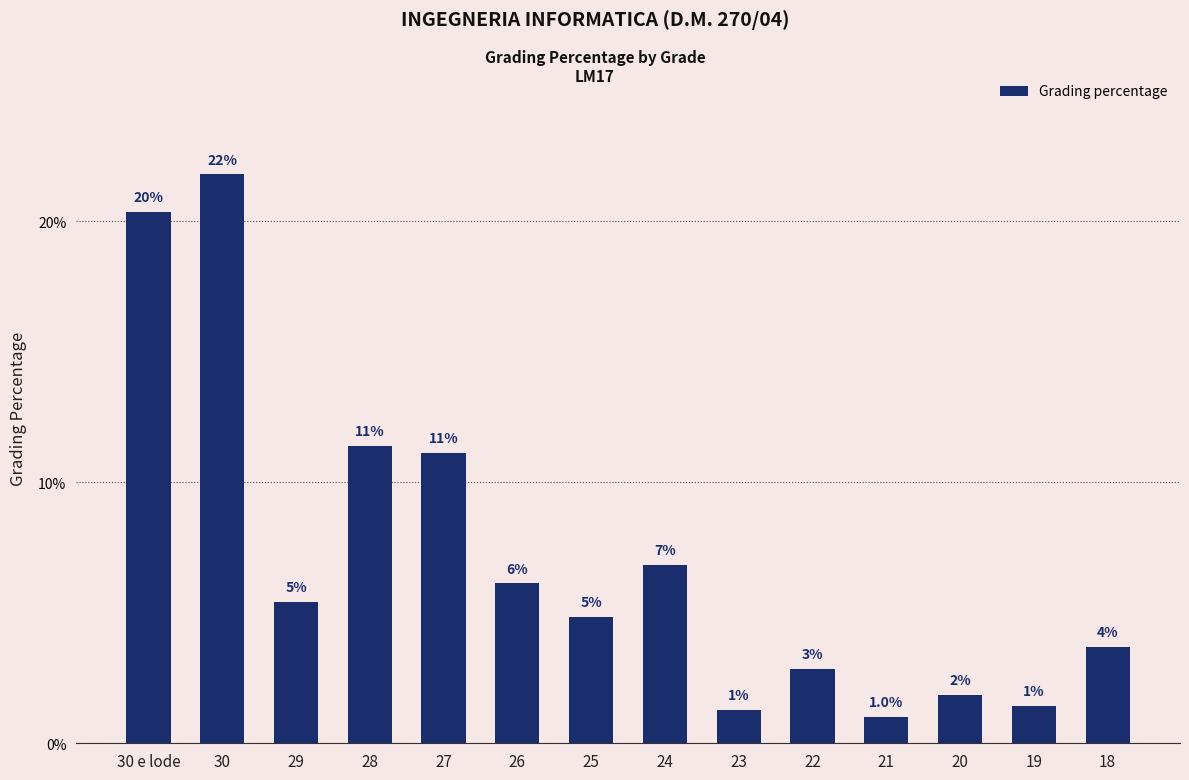

Rank the categories by value from highest to lowest.

30, 30 e lode, 28, 27, 24, 26, 29, 25, 18, 22, 20, 19, 23, 21